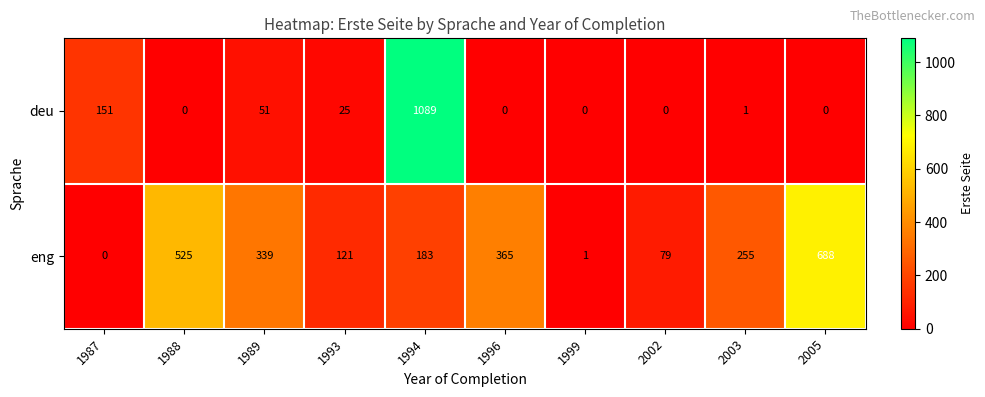

Reading left to right, what are all the values shown in this chart?

deu: 151	0	51	25	1089	0	0	0	1	0
eng: 0	525	339	121	183	365	1	79	255	688